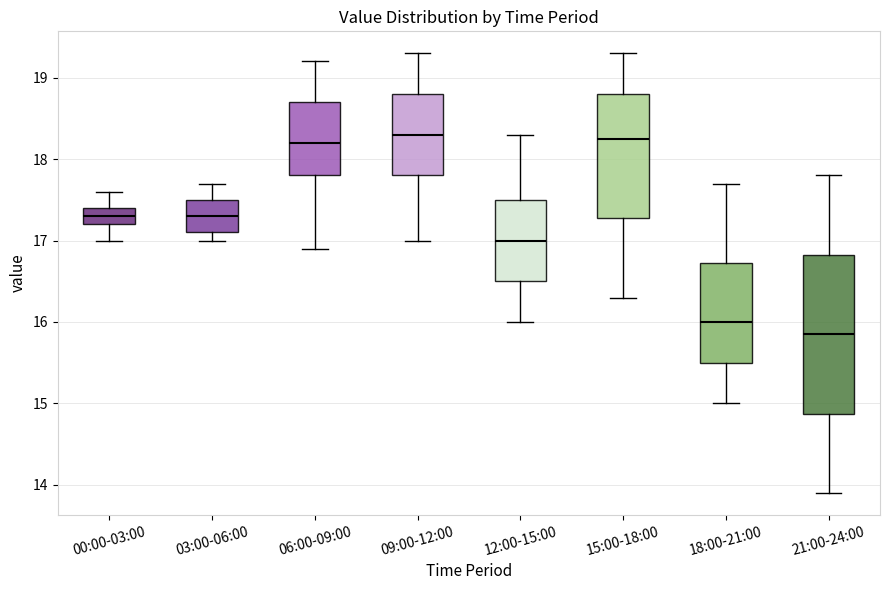

Where is the lower edge of the box for 00:00-03:00 on the y-axis? The values are not printed on the chart, so give them approximately, as read against the axis.

17.2